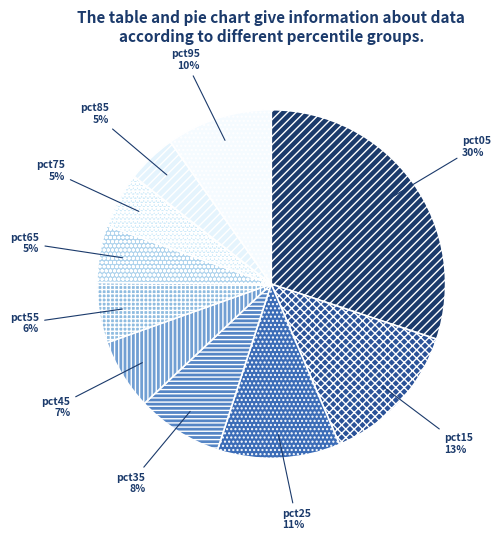

Is the sum of pct85 and pct25 greater than half?

No